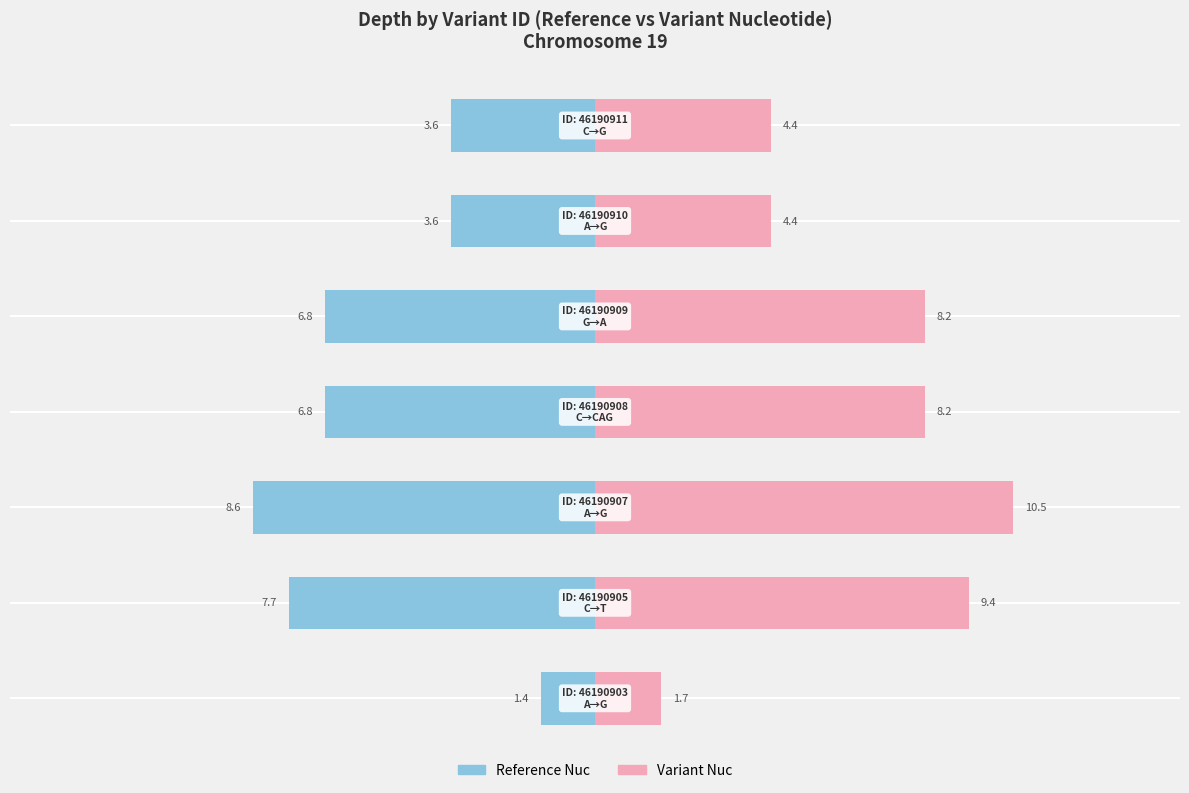

Between −10 and 10, which series saw the biggest shift?

Variant Nuc